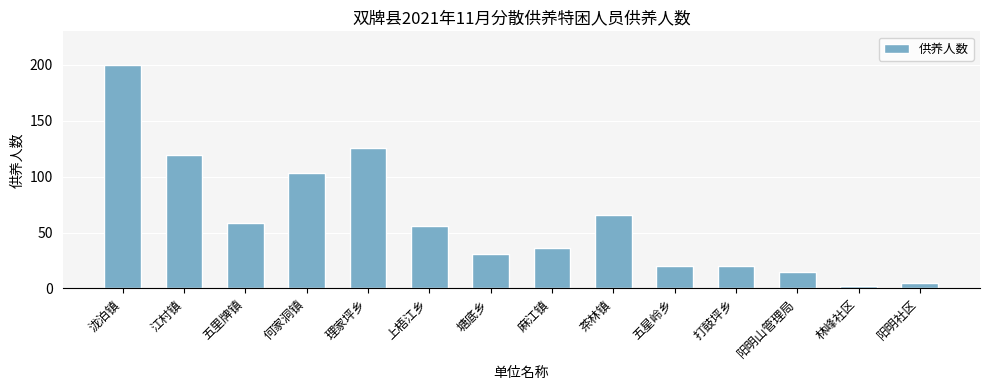

Between 何家洞镇 and 泷泊镇, which is larger?

泷泊镇